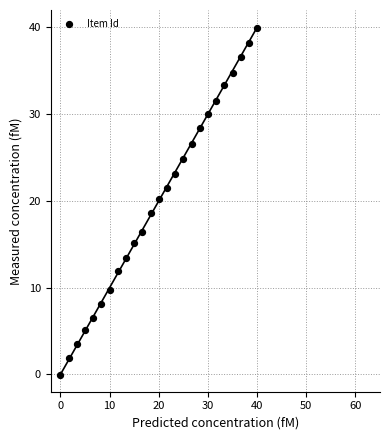

What is the range of Y values (max minus min)?

40.0